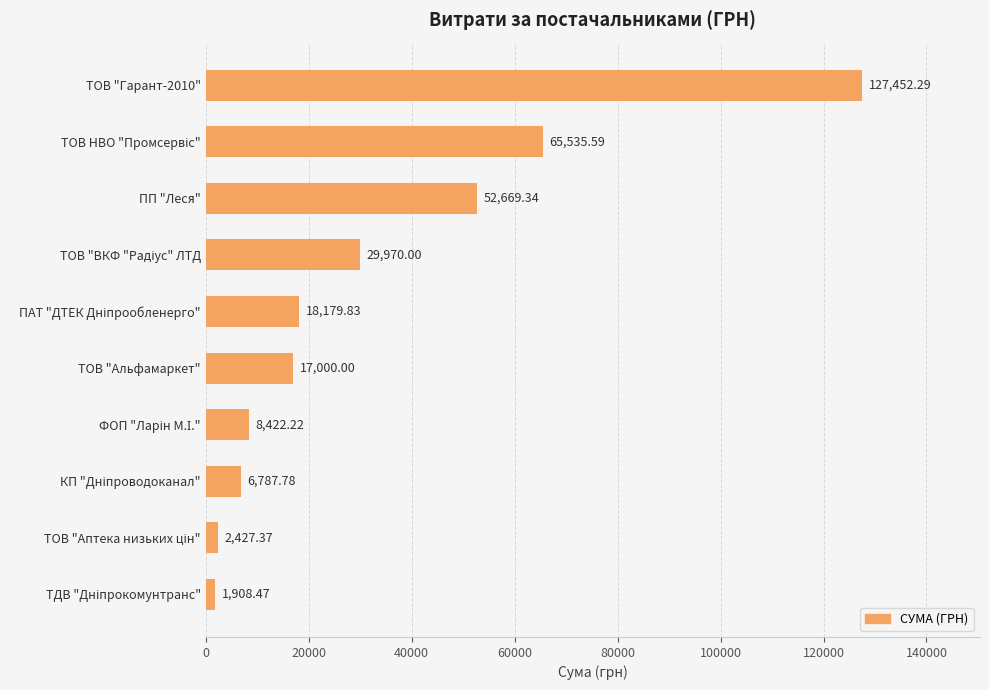

What is the sum of all values?

330352.9